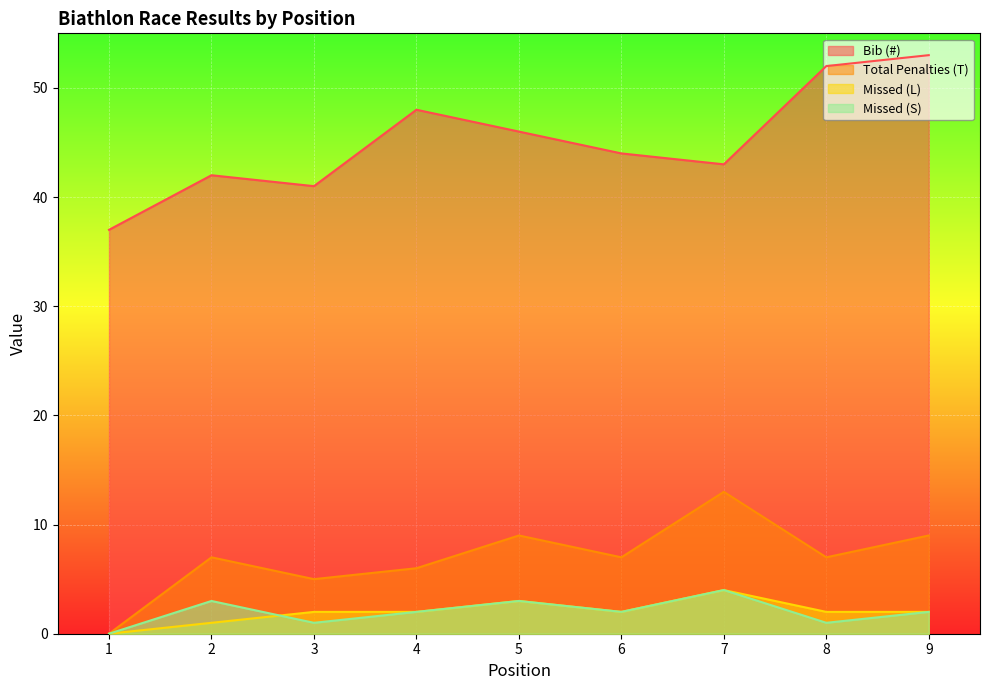

Reading right to left, what are all the values shown in this chart?

Bib (#): 9=53	8=52	7=43	6=44	5=46	4=48	3=41	2=42	1=37
Total Penalties (T): 9=9	8=7	7=13	6=7	5=9	4=6	3=5	2=7	1=0
Missed (L): 9=2	8=2	7=4	6=2	5=3	4=2	3=2	2=1	1=0
Missed (S): 9=2	8=1	7=4	6=2	5=3	4=2	3=1	2=3	1=0